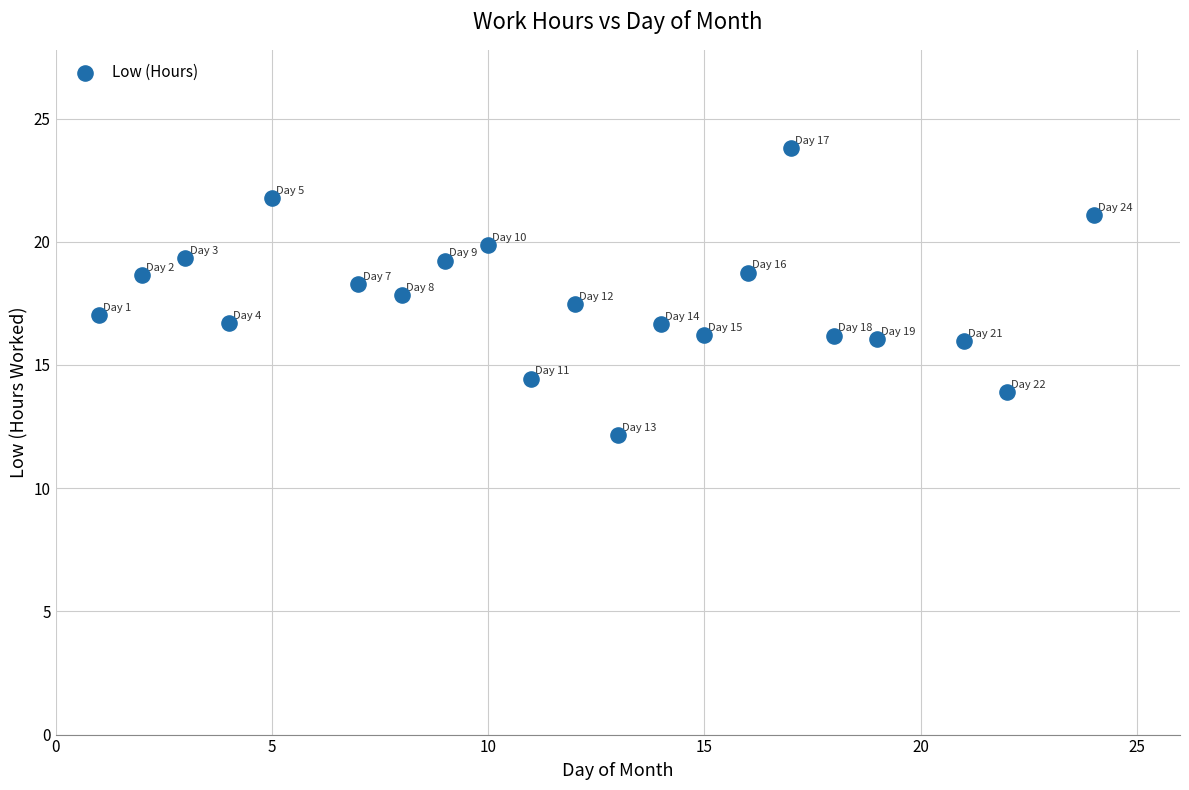

What is the range of Y values (max minus min)?

11.6